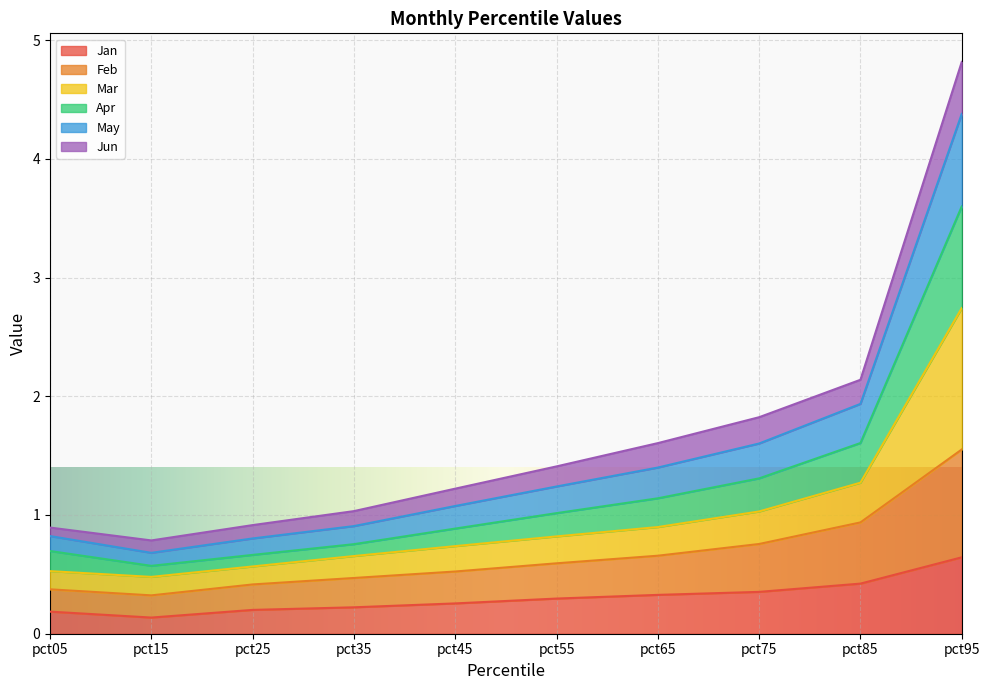

The Jan series shows 0.3 at pct55. True or false?

True